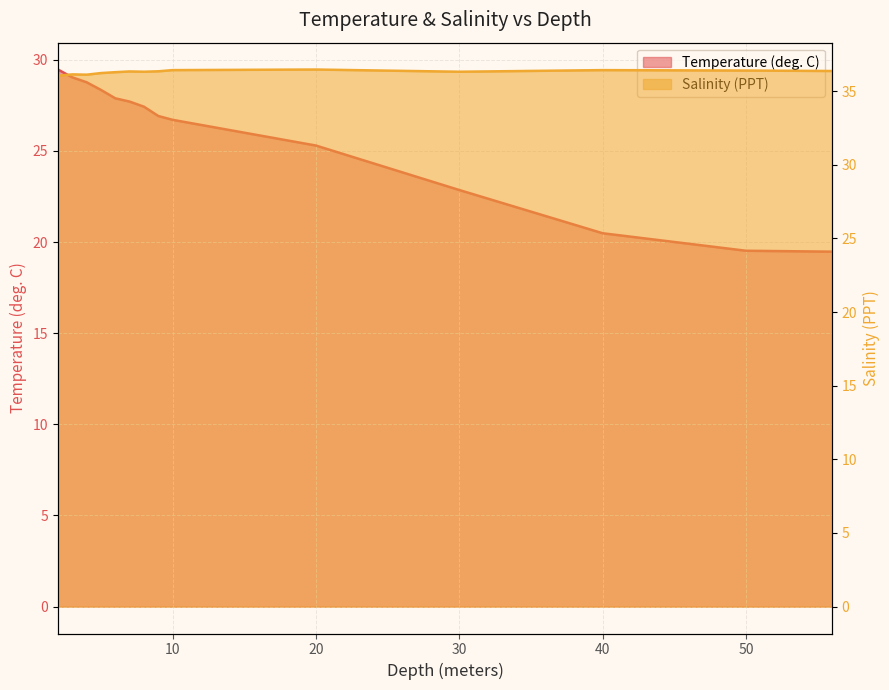

Which category has the highest value across all series?

20.0